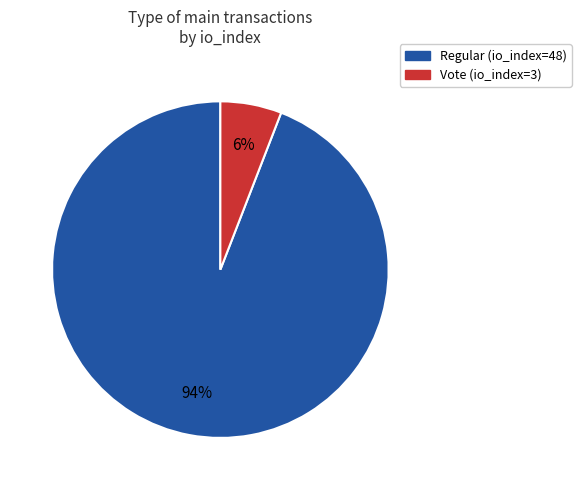

Does any single category account for the majority?

Yes